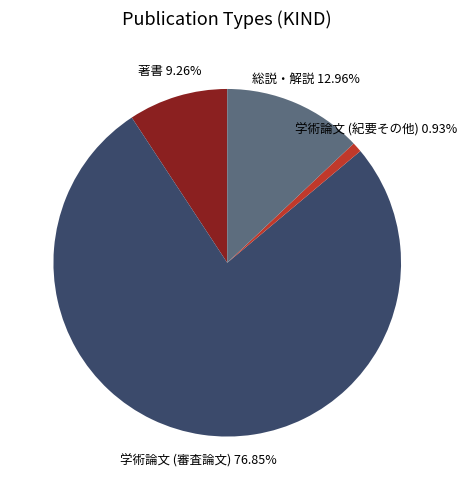

How many segments does this pie chart have?

4